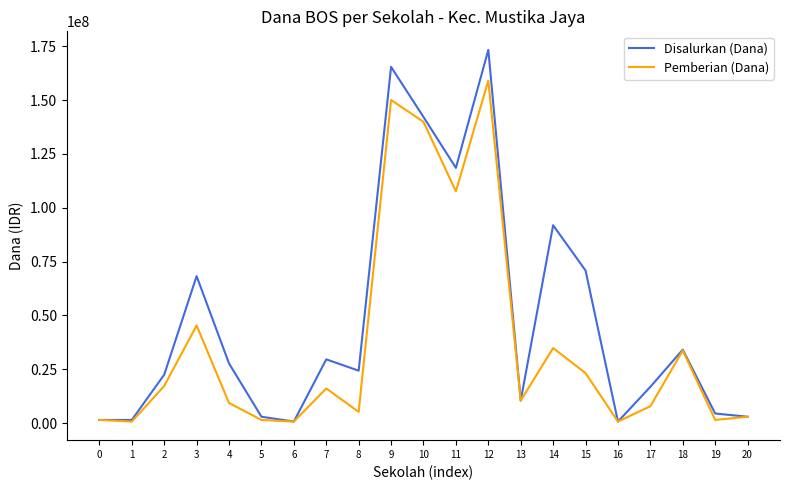

Is this an area chart (filled region under the line)?

No